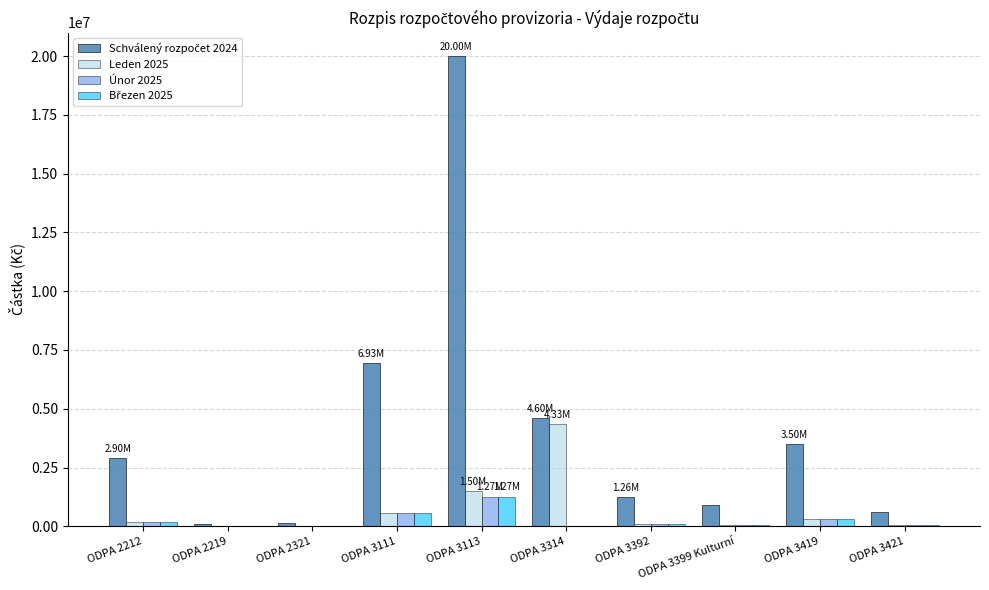

Is it true that Únor 2025 equals 200000.0 at ODPA 2212?

True